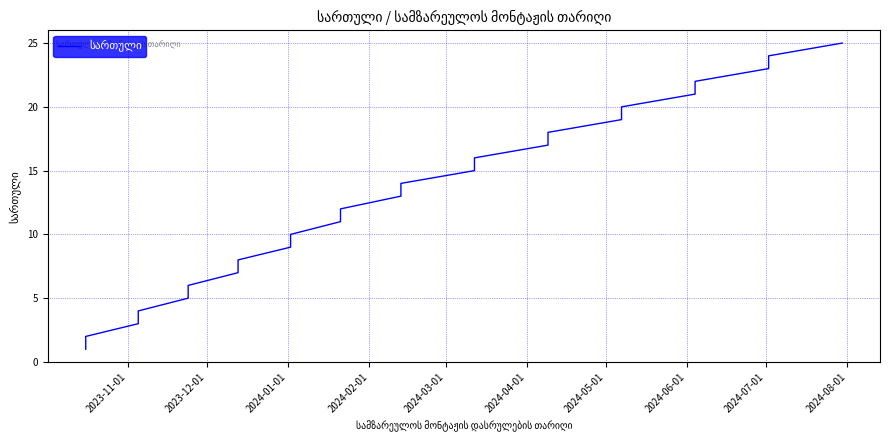

What is the difference between the maximum and minimum values?

24